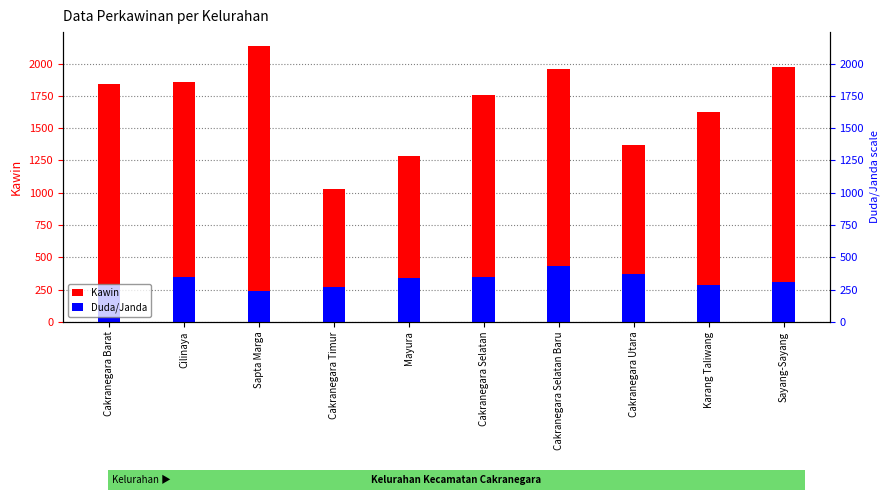

The value of Duda/Janda at Karang Taliwang is 150. True or false?

False